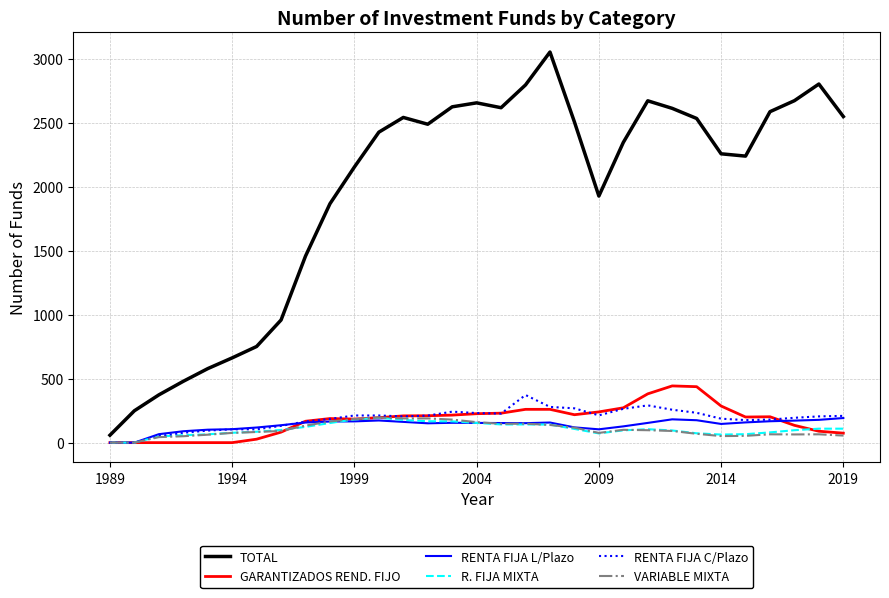

Does the chart have visible grid lines?

Yes